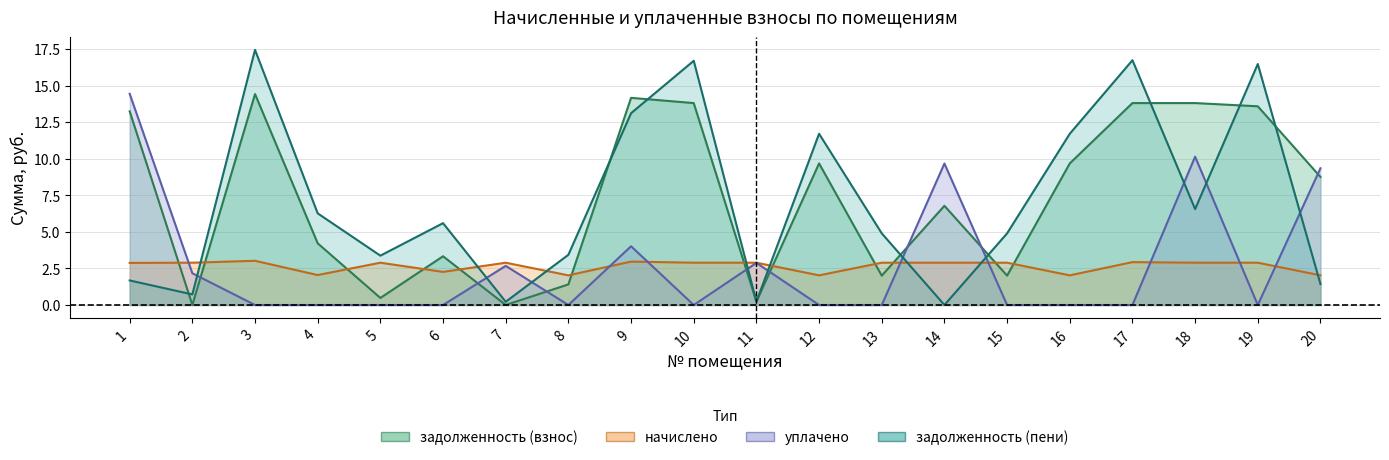

The value of начислено at 2 is 1.6. True or false?

False